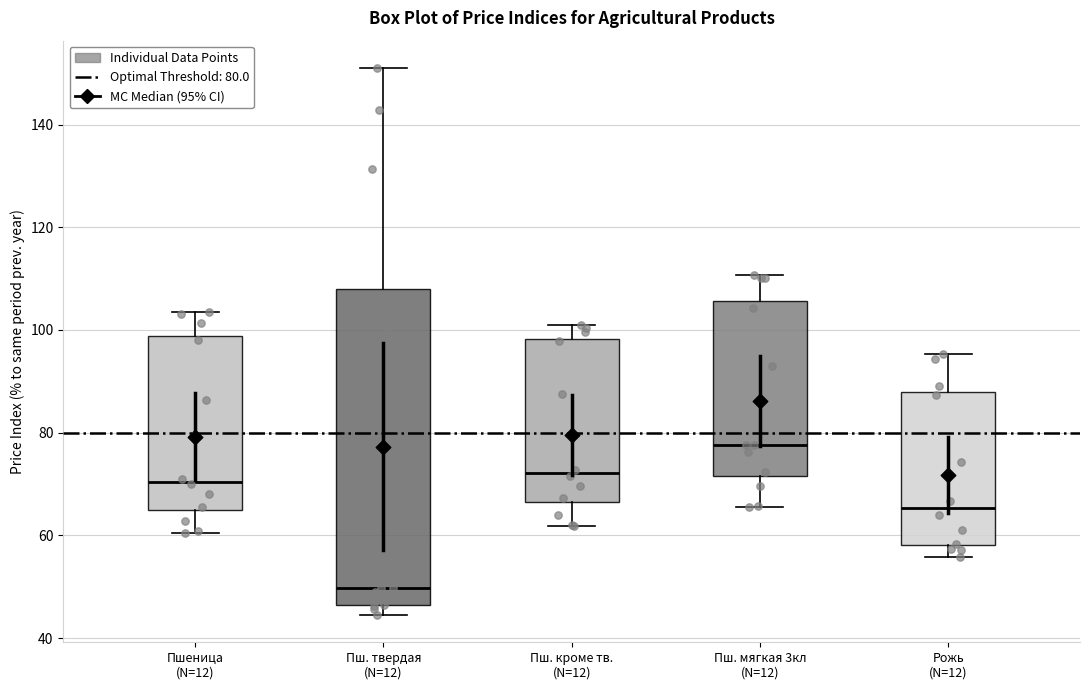

Reading left to right, read every box against the y-axis: the position of its median line, the range the box covers, and the ends of its whiskers. The values are not printed on the chart, so give them approximately, as read against the axis.

Пшеница (N=12): median 70, box 64 to 98, whiskers 60 to 104
Пш. твердая (N=12): median 50, box 46 to 108, whiskers 44 to 152
Пш. кроме тв. (N=12): median 72, box 66 to 98, whiskers 62 to 102
Пш. мягкая 3кл (N=12): median 78, box 72 to 106, whiskers 66 to 110
Рожь (N=12): median 66, box 58 to 88, whiskers 56 to 96